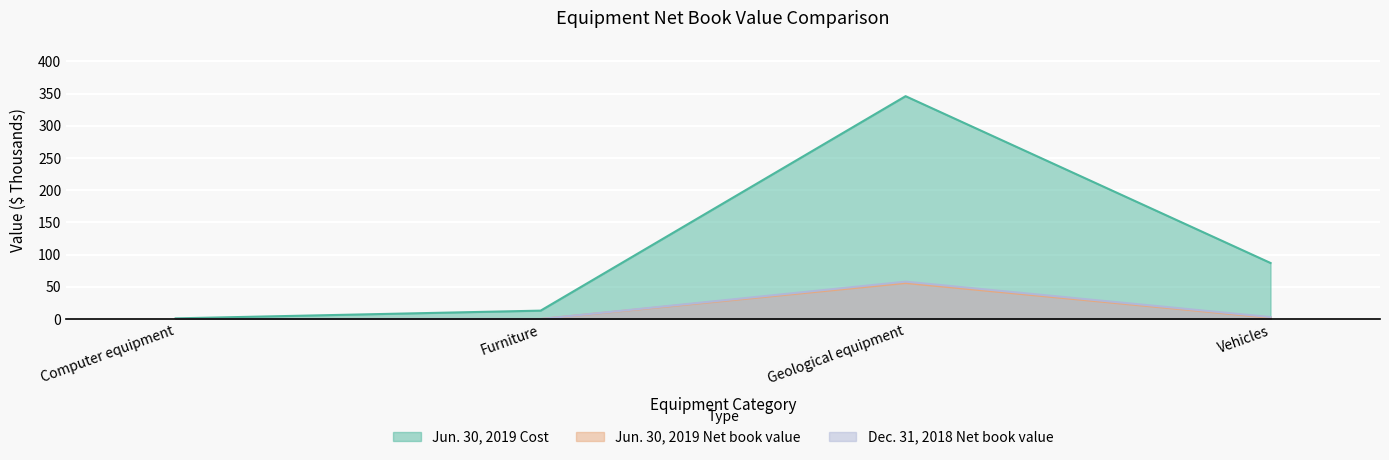

True or false: Jun. 30, 2019 Cost and Jun. 30, 2019 Net book value cross at least once.

False